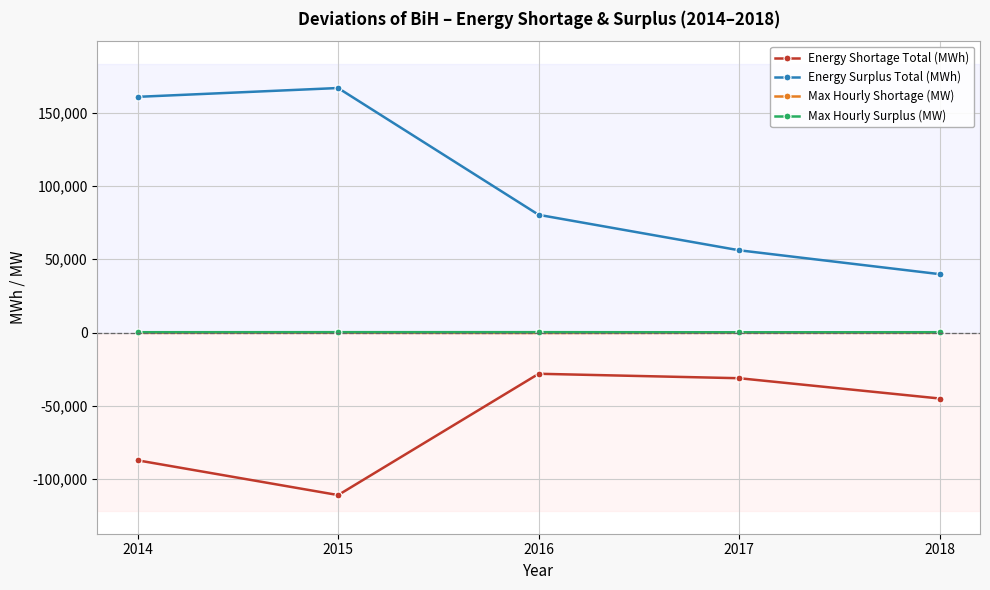

True or false: Max Hourly Shortage (MW) has more than 0 points higher than both neighbors.

True